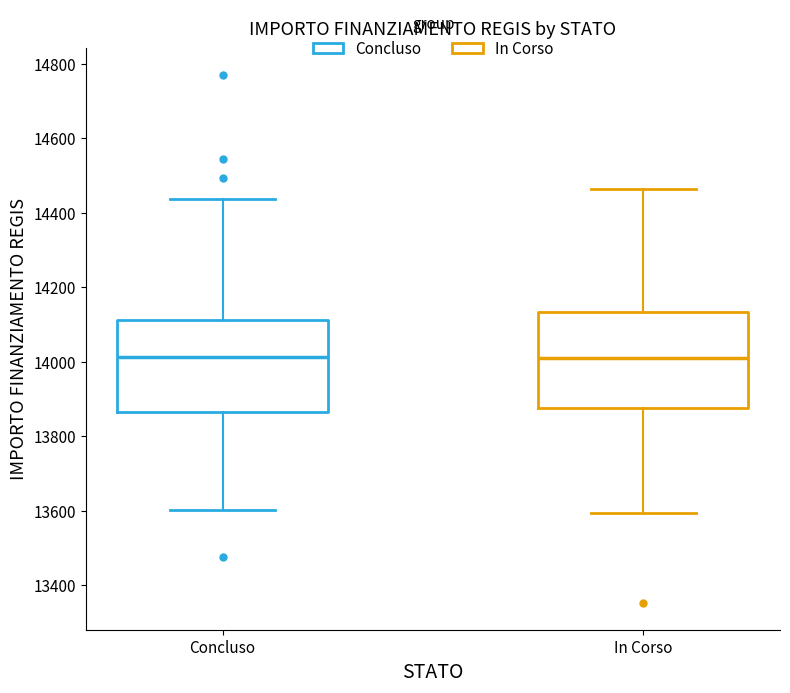

Reading left to right, read every box against the y-axis: the position of its median line, the range the box covers, and the ends of its whiskers. The values are not printed on the chart, so give them approximately, as read against the axis.

Concluso: median 14020, box 13860 to 14120, whiskers 13600 to 14440
In Corso: median 14020, box 13880 to 14140, whiskers 13600 to 14460